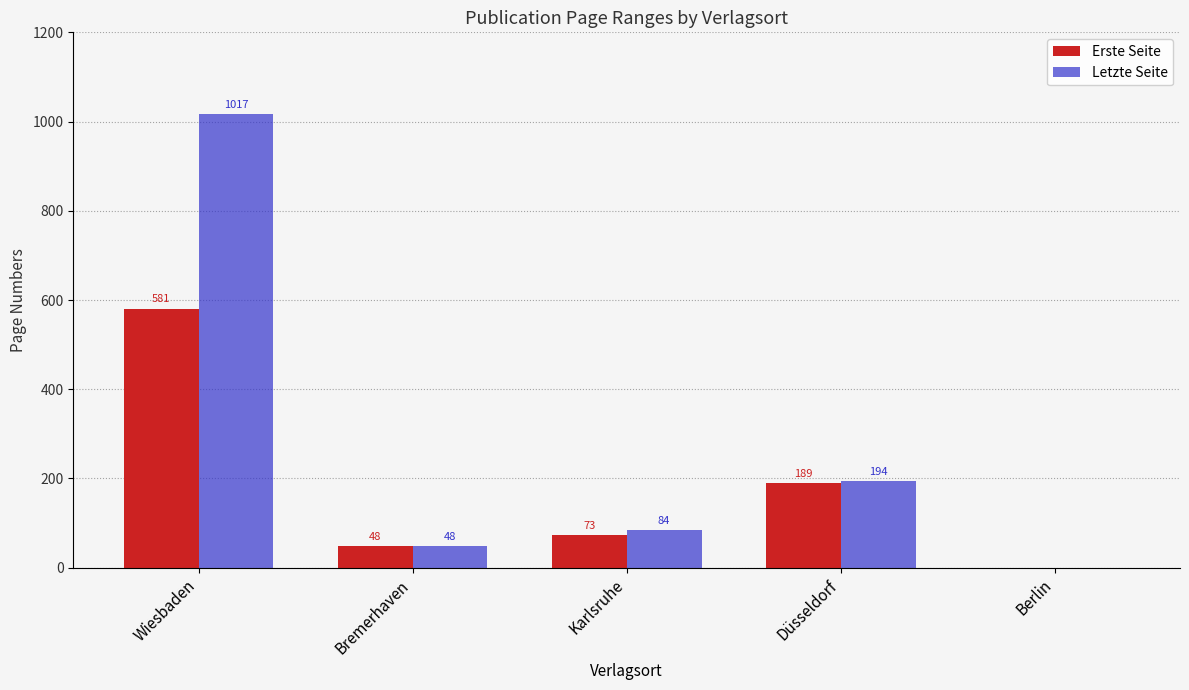

Reading right to left, extract all data points from this chart.

Erste Seite: 0	189	73	48	581
Letzte Seite: 0	194	84	48	1017